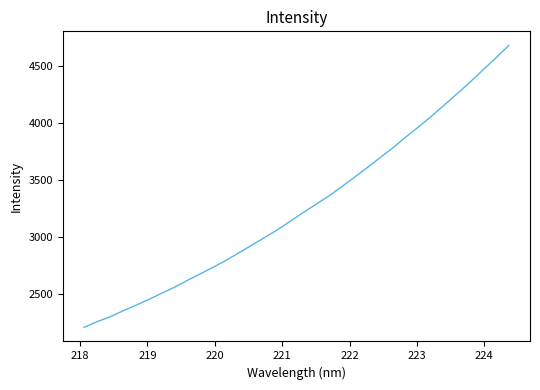

What is the maximum value shown in the chart?

4679.8